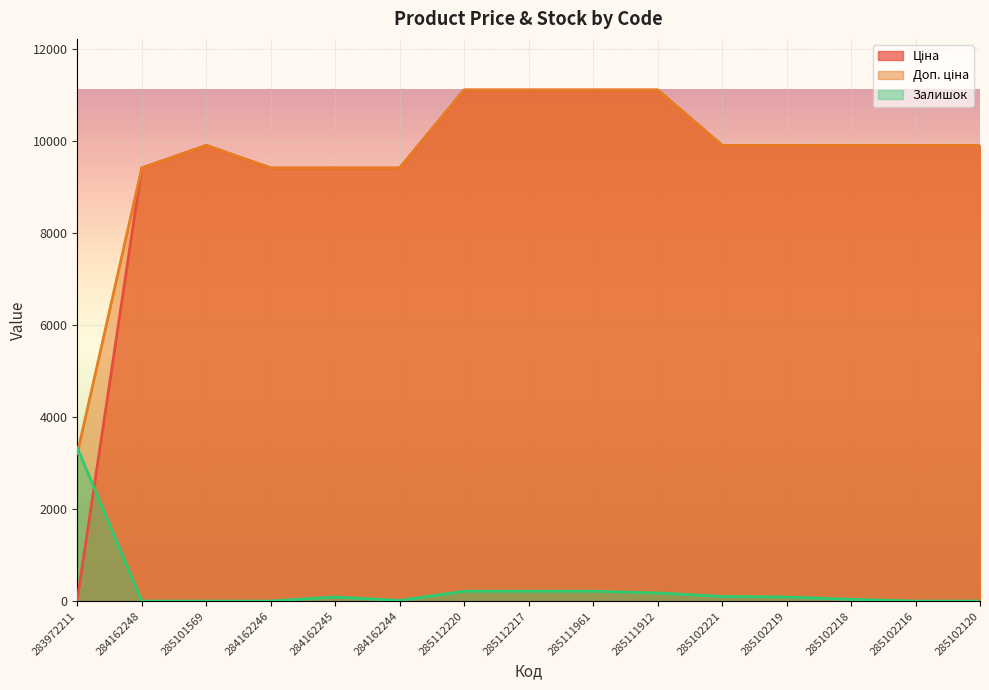

Reading right to left, what are all the values shown in this chart?

Ціна: 285102120=9908.5	285102216=9908.5	285102218=9908.5	285102219=9908.5	285102221=9908.5	285111912=11113.6	285111961=11113.6	285112217=11113.6	285112220=11113.6	284162244=9416.9	284162245=9416.9	284162246=9416.9	285101569=9908.5	284162248=9416.9	283972211=32.0
Доп. ціна: 285102120=9908.5	285102216=9908.5	285102218=9908.5	285102219=9908.5	285102221=9908.5	285111912=11113.6	285111961=11113.6	285112217=11113.6	285112220=11113.6	284162244=9416.9	284162245=9416.9	284162246=9416.9	285101569=9908.5	284162248=9416.9	283972211=3205.0
Залишок: 285102120=0.0	285102216=0.0	285102218=37.9	285102219=88.4	285102221=101.0	285111912=176.8	285111961=214.7	285112217=214.7	285112220=214.7	284162244=12.6	284162245=88.4	284162246=0.0	285101569=0.0	284162248=0.0	283972211=3334.1